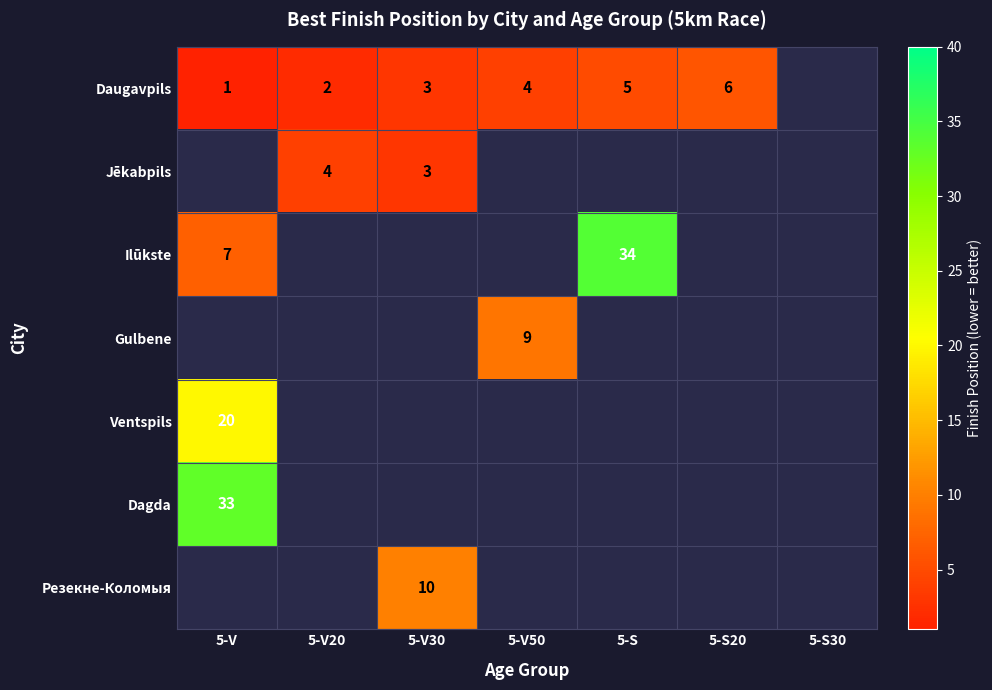

Which series changed the most between 5-S and 5-S20?

Daugavpils